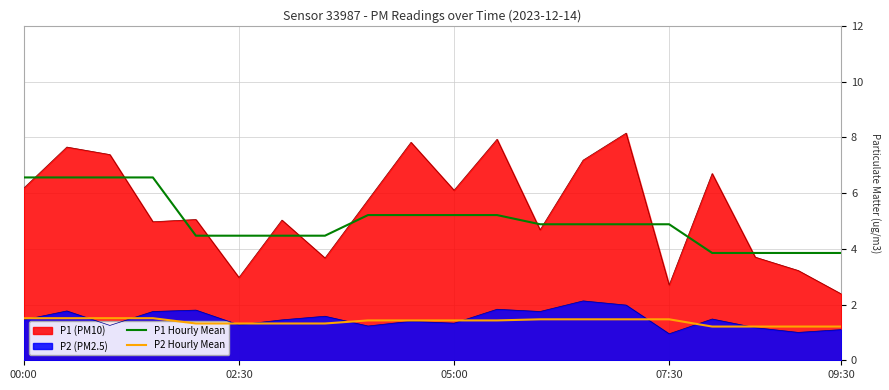

True or false: P2 Hourly Mean has more than 1 points higher than both neighbors.

False